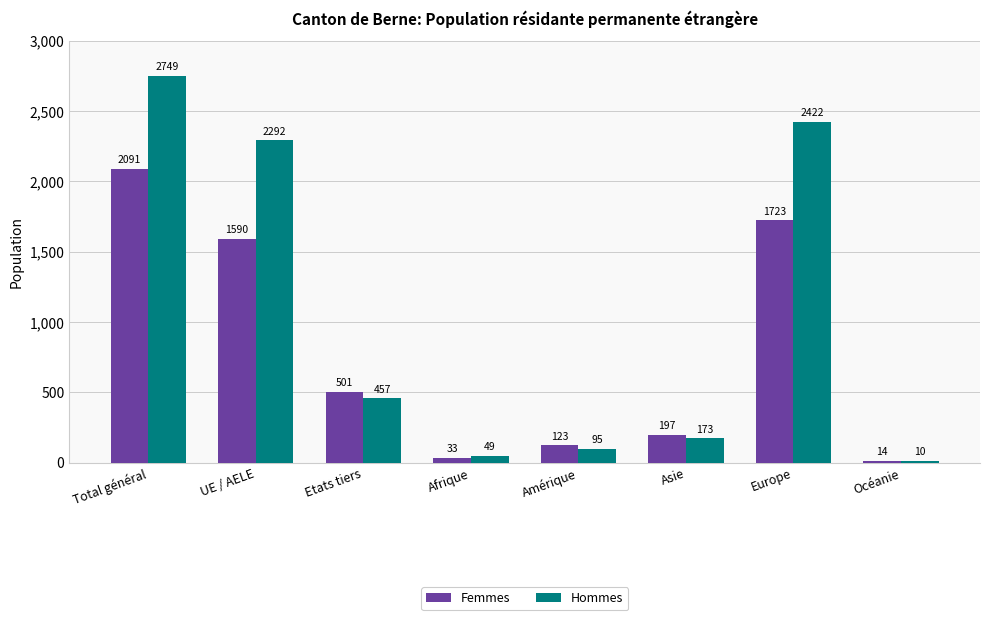

What position from the right is Amérique?

4